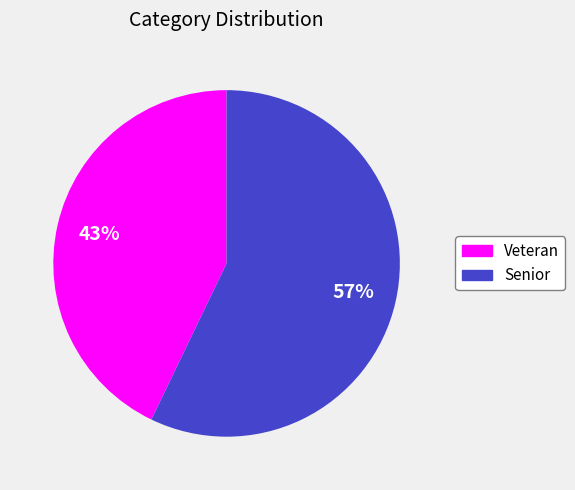

True or false: Senior accounts for 57% of the total.

True